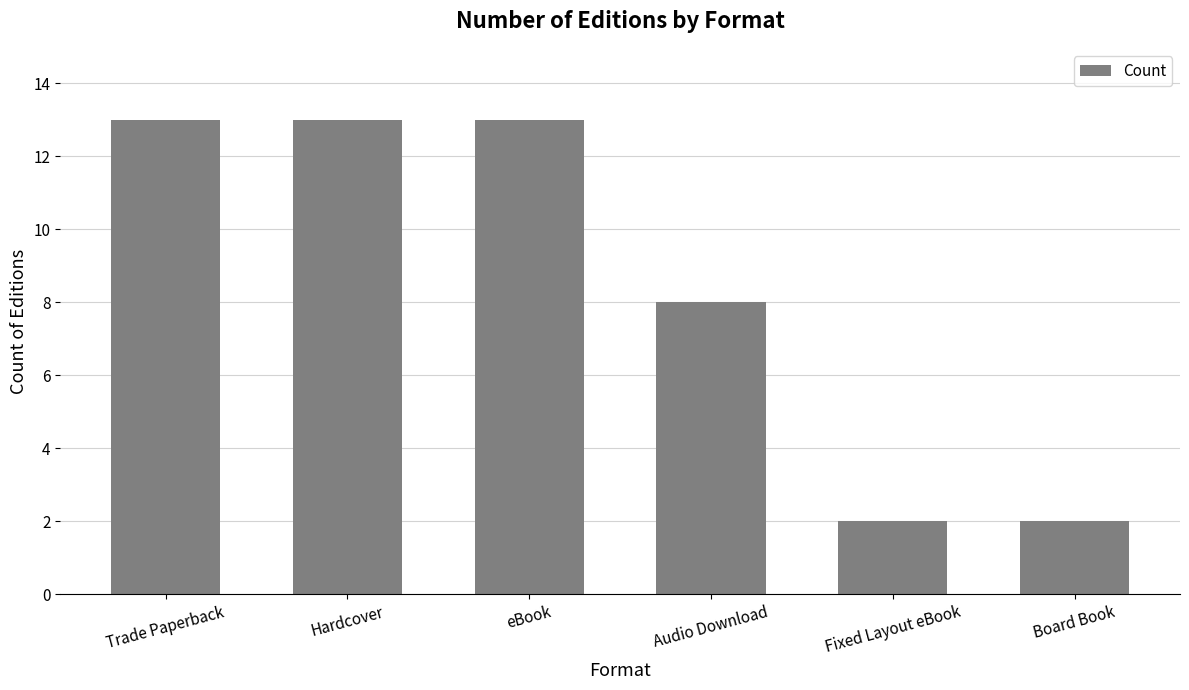

Where is the data nearest to the value 7?

Audio Download